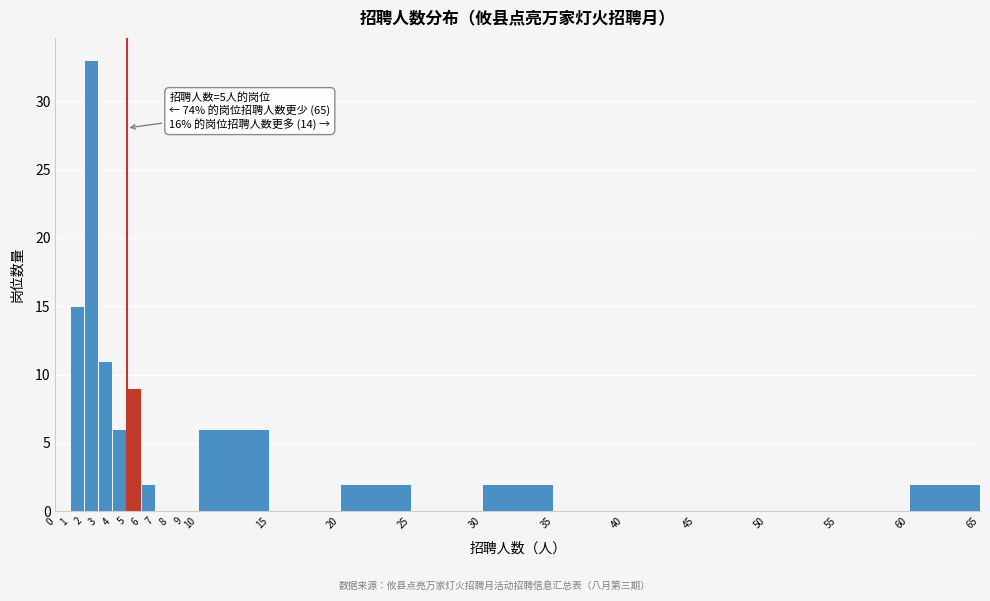

Over which range of the x-axis is the bar tallest?

2 to 3